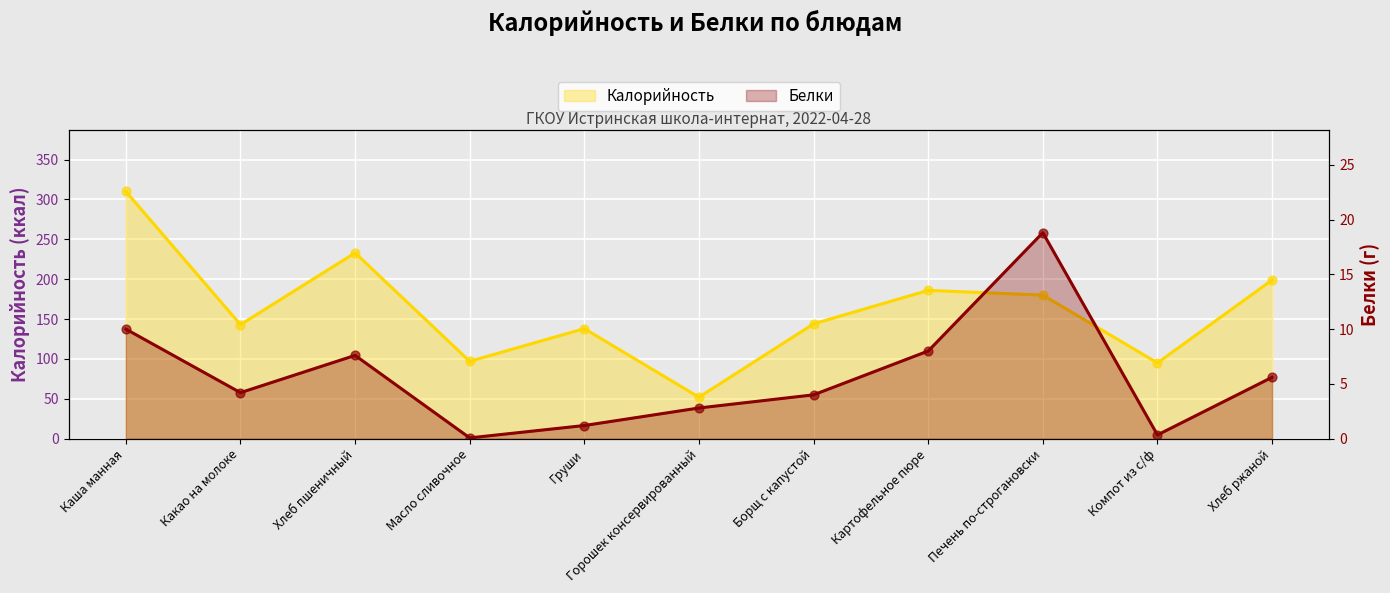

Which series has the largest total across all categories?

Калорийность